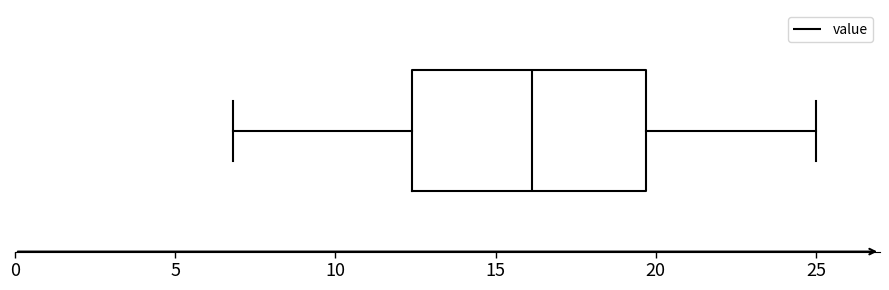

Transcribe this box plot: give where the median line is, the range the box spans, and where the two whiskers end, as read against the x-axis. The values are not printed on the chart, so give them approximately, as read against the axis.

median 16.0, box 12.5 to 19.5, whiskers 7.0 to 25.0